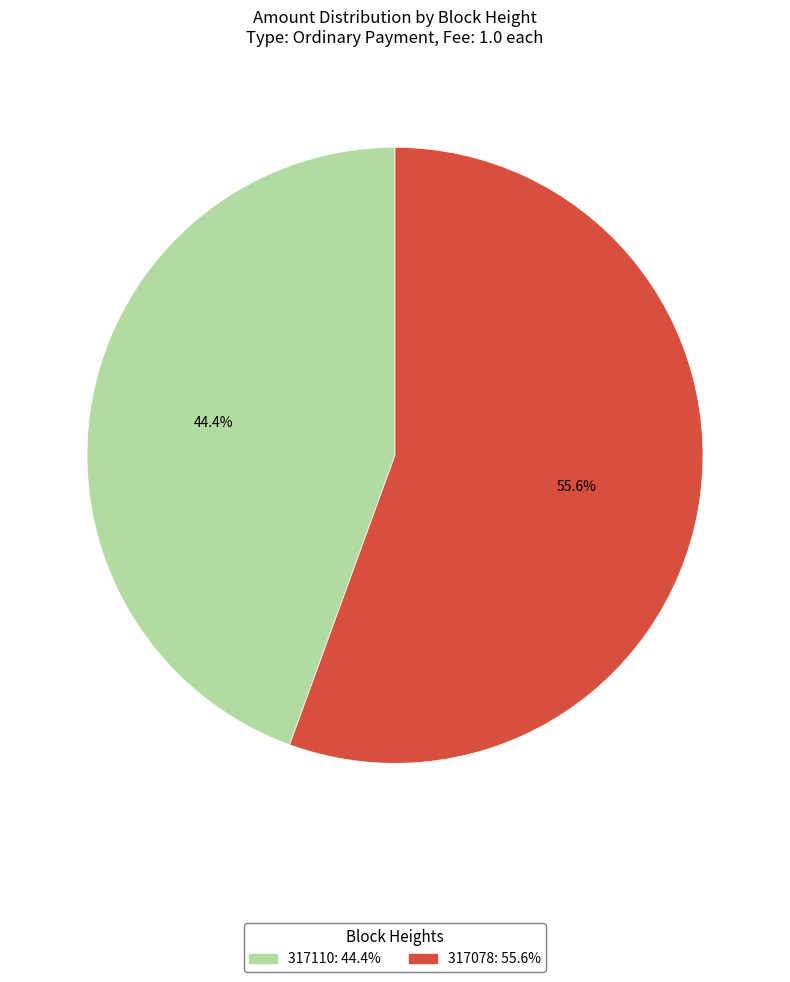

What percentage is the 317078 slice, to the nearest percent?

56%